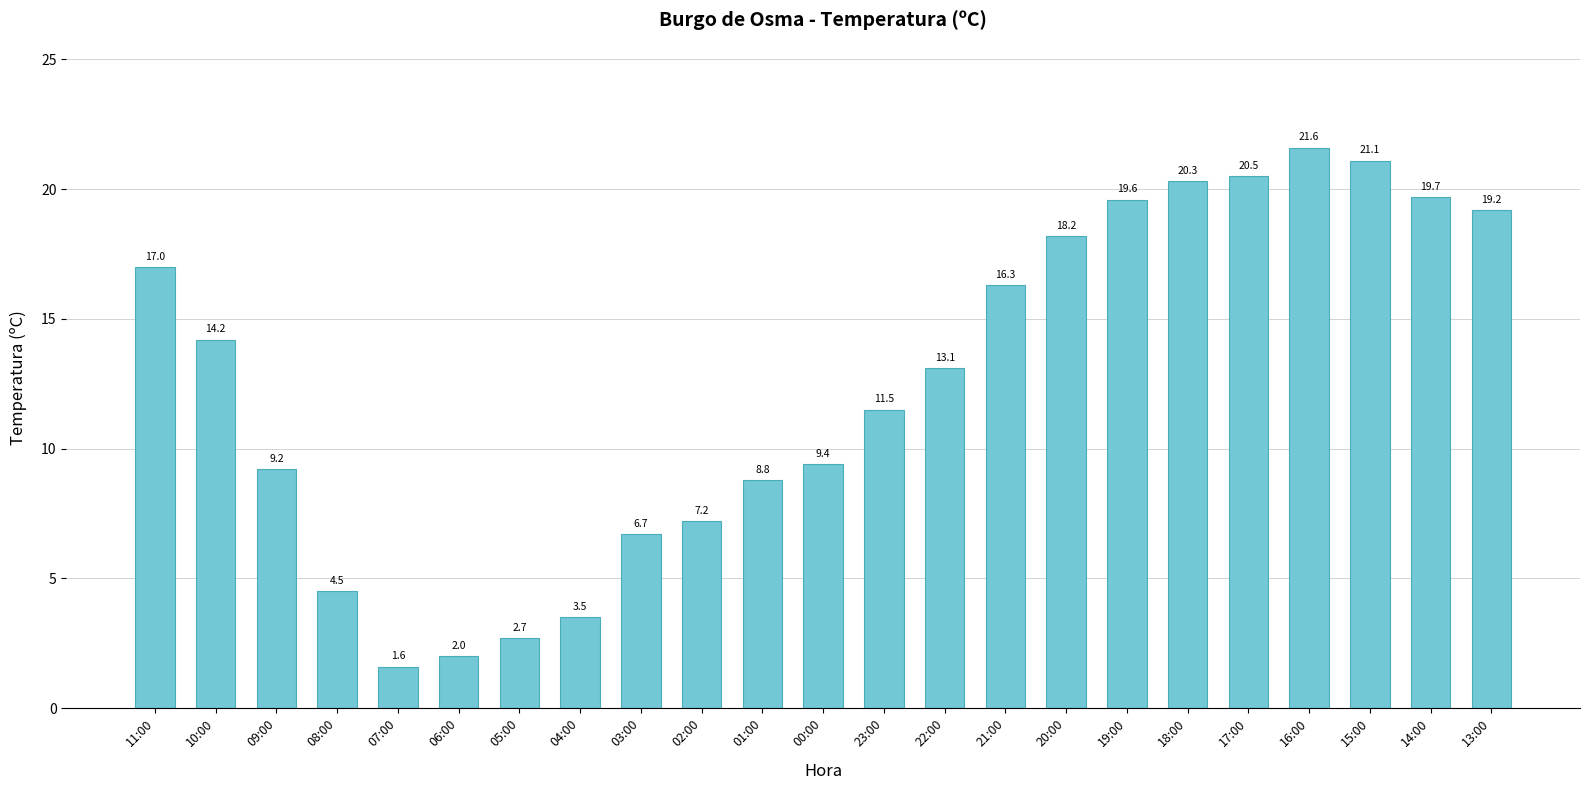

Approximately how many times larger is the value at 11:00 compared to 09:00?

1.8